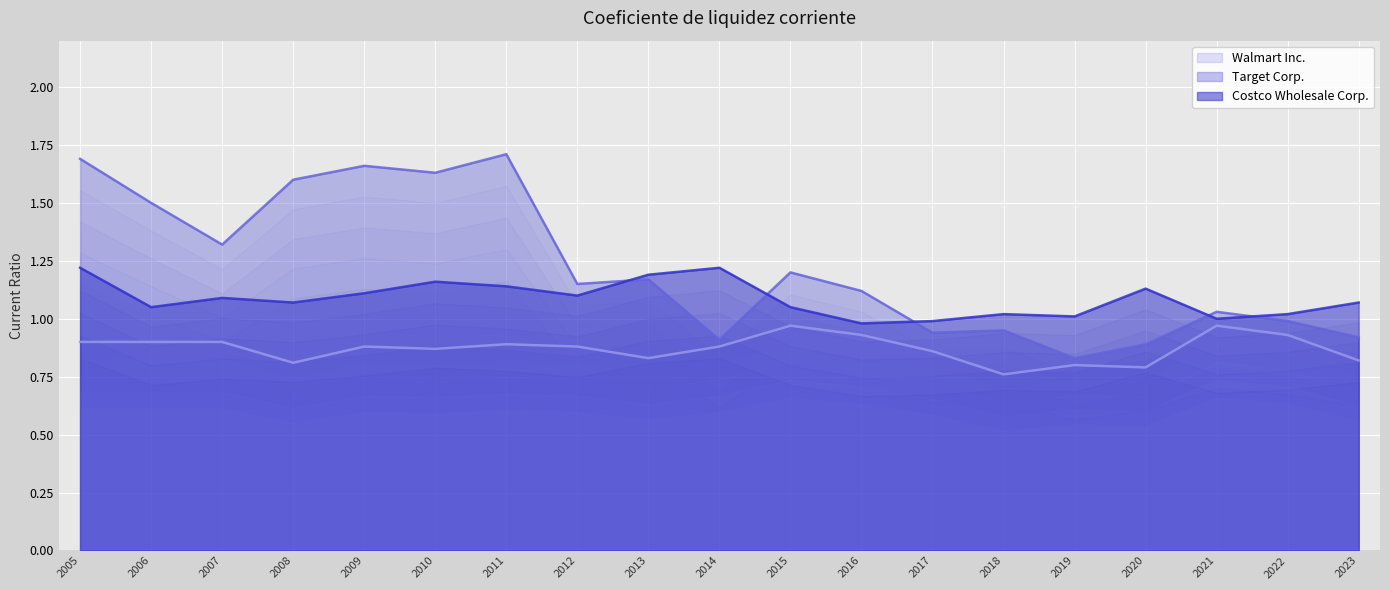

True or false: Walmart Inc. and Target Corp. cross at least once.

False